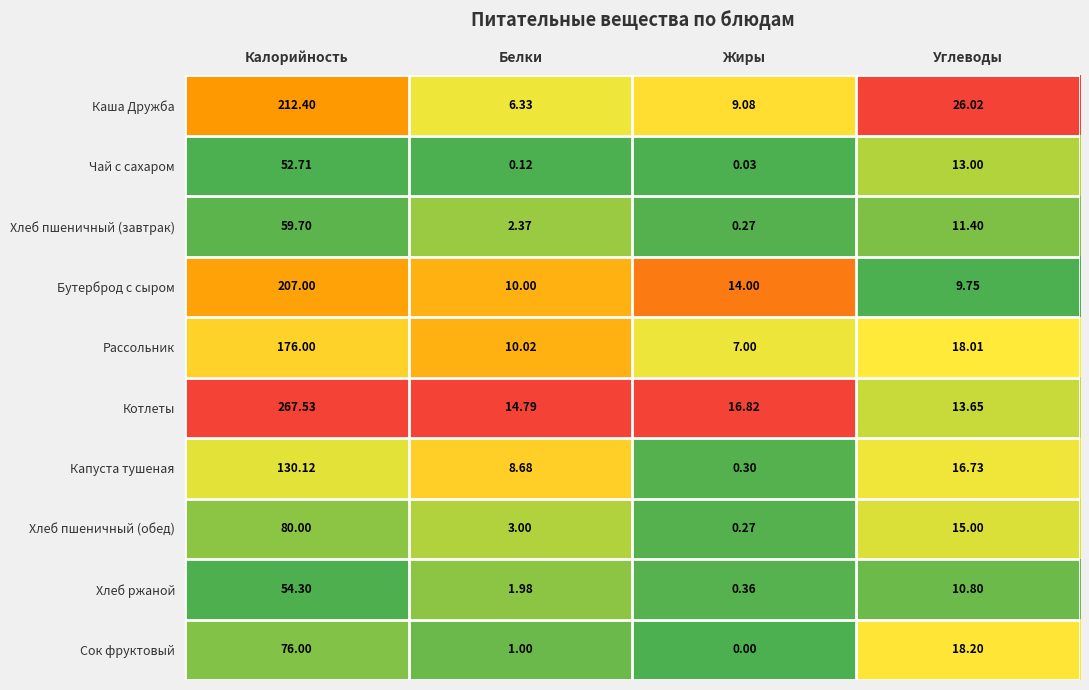

Which series has the largest total across all categories?

Котлеты